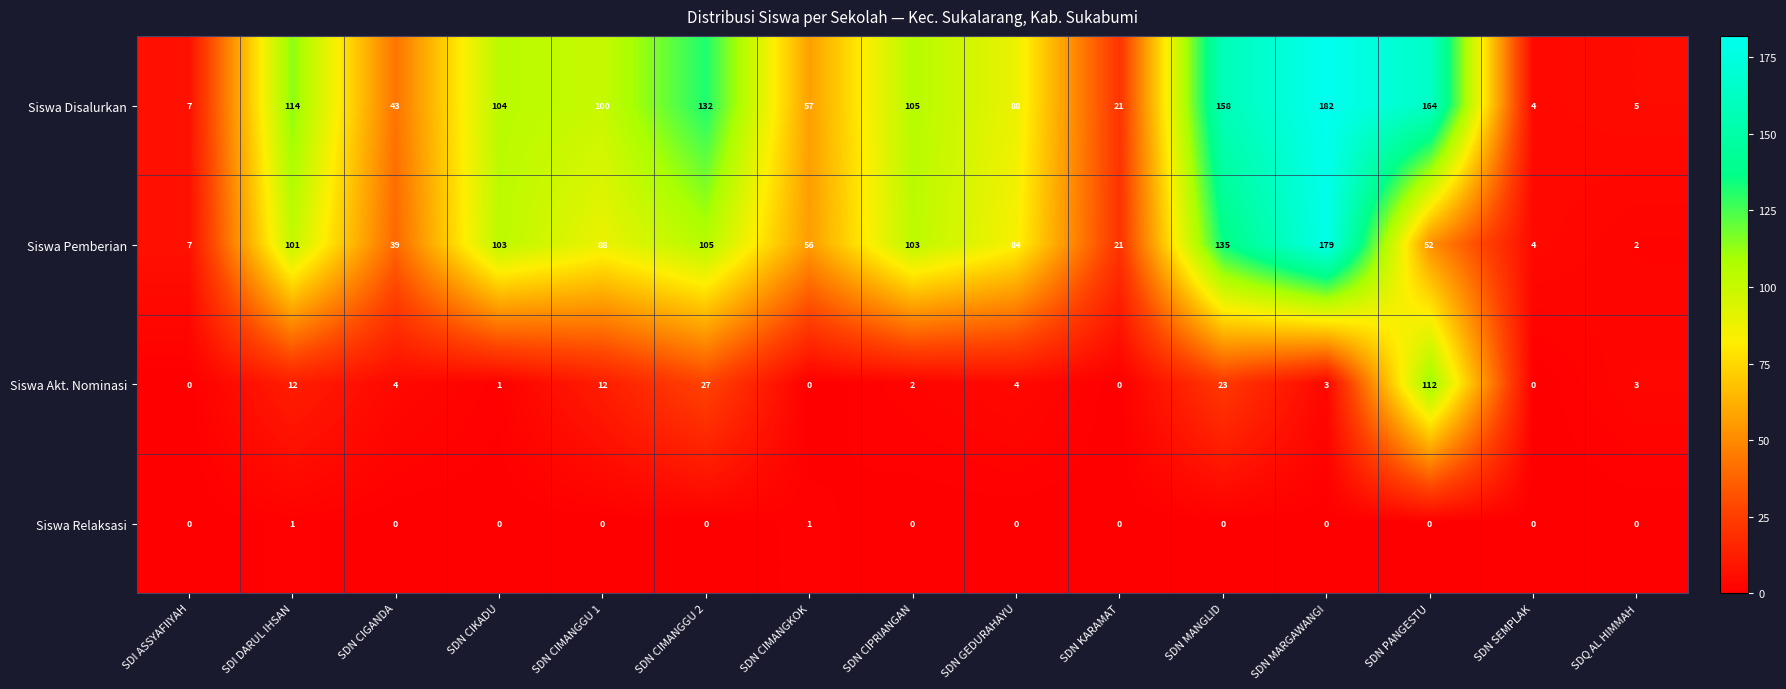

Where does the Siswa Disalurkan series first go above 100?

SDI DARUL IHSAN